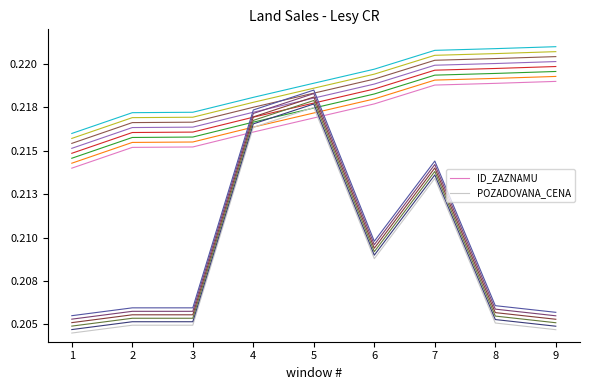

Reading left to right, extract all data points from this chart.

ID_ZAZNAMU: 1=0.2	2=0.2	3=0.2	4=0.2	5=0.2	6=0.2	7=0.2	8=0.2	9=0.2
POZADOVANA_CENA: 1=0.2	2=0.2	3=0.2	4=0.2	5=0.2	6=0.2	7=0.2	8=0.2	9=0.2